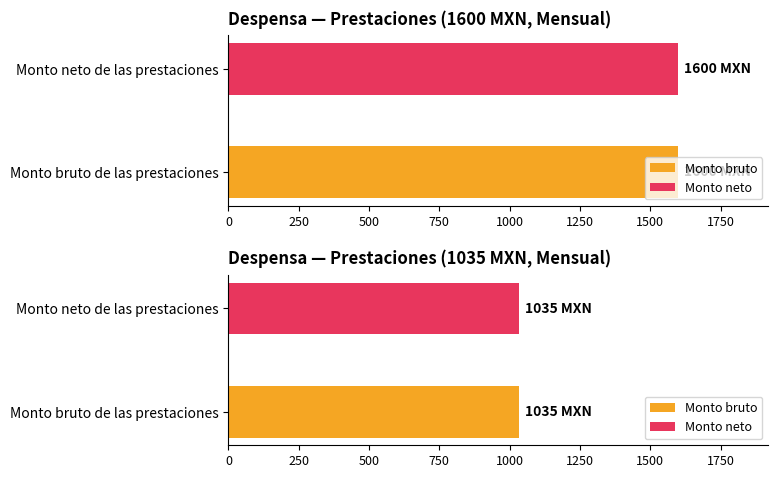

The value of Monto bruto at 2 is 2560. True or false?

False